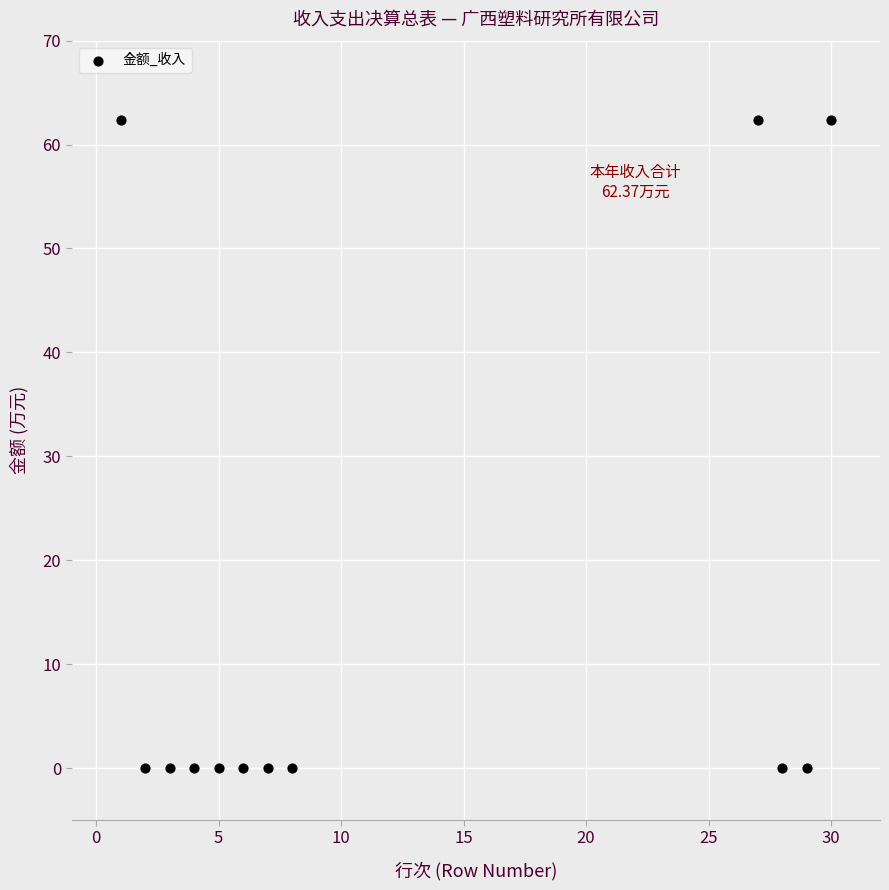

What is the average Y value?

15.6